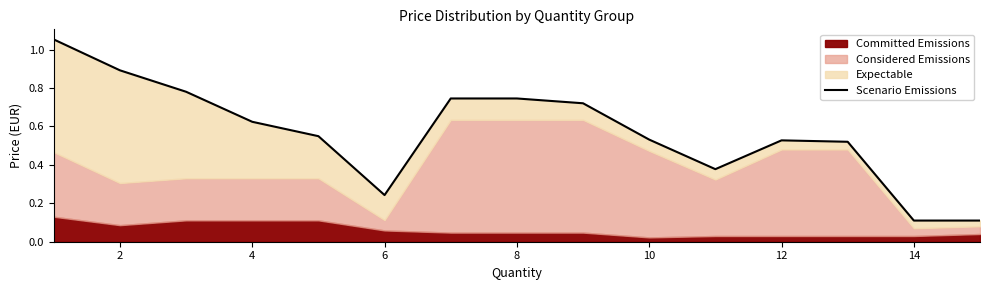

What is the average value?

0.6